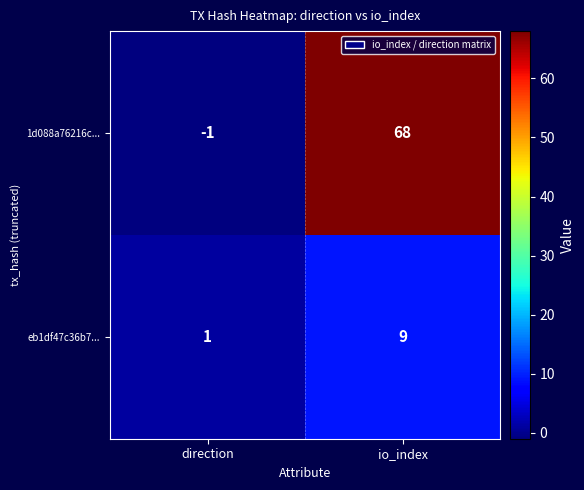

What is the spread (max minus min) of values at io_index?

59